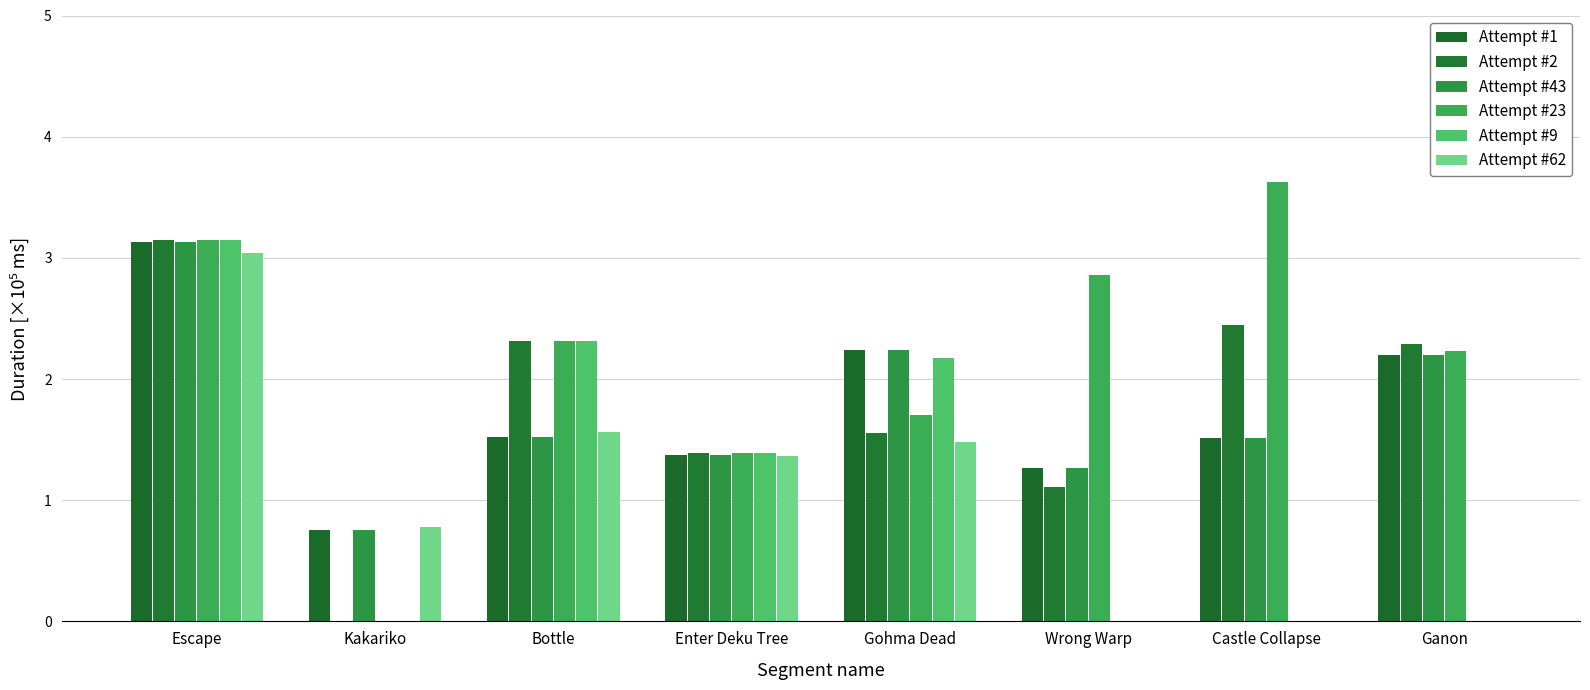

Are the bars grouped side by side (vs. stacked)?

Yes